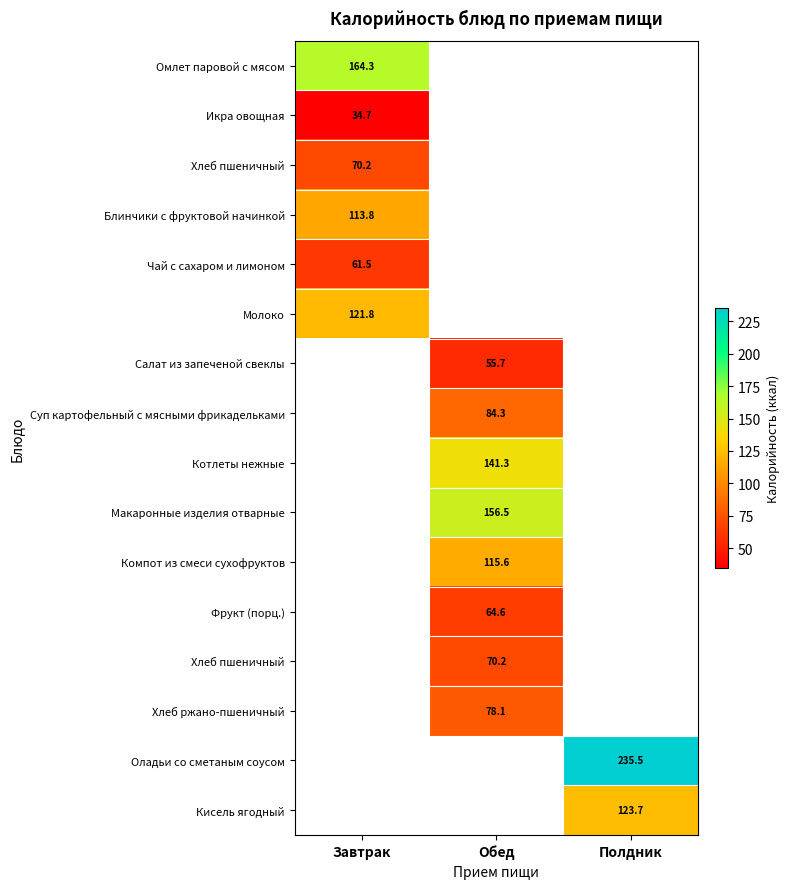

How many series are shown in this chart?

16